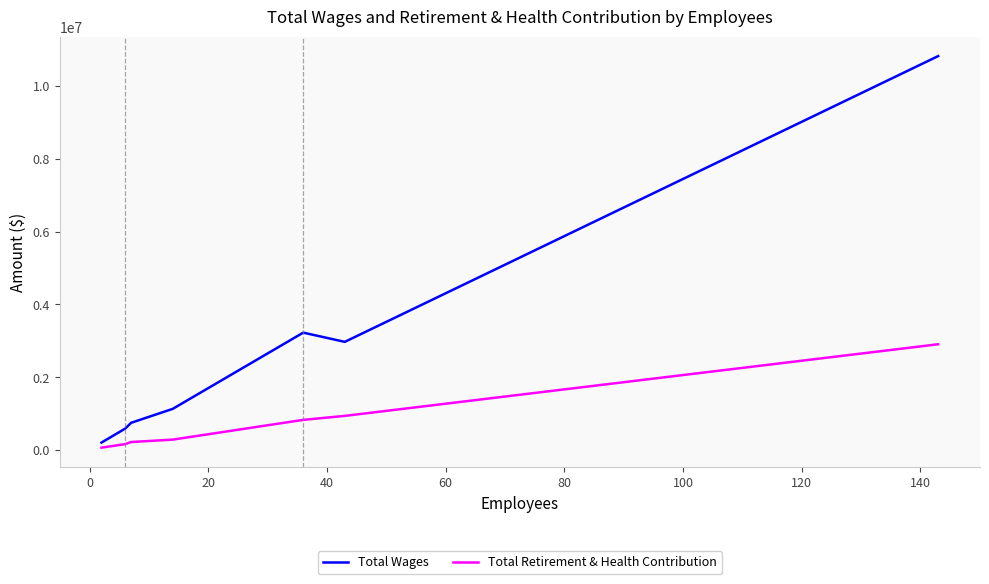

What are all the series names shown in the legend?

Total Wages, Total Retirement & Health Contribution